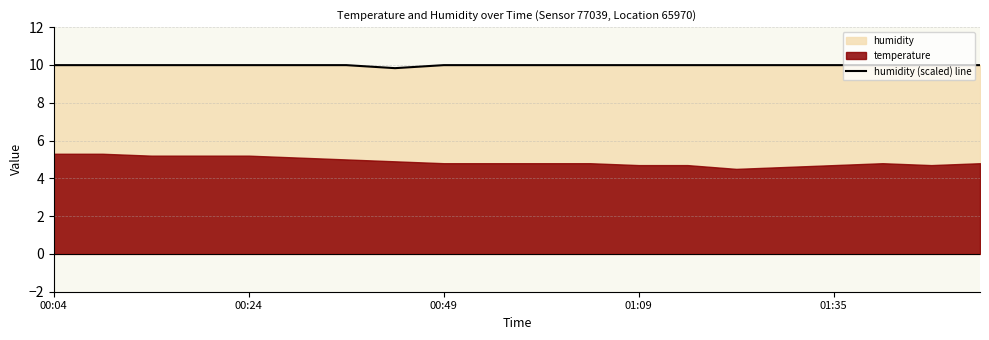

Is it true that humidity (scaled) line equals 3.7 at 00:49?

False